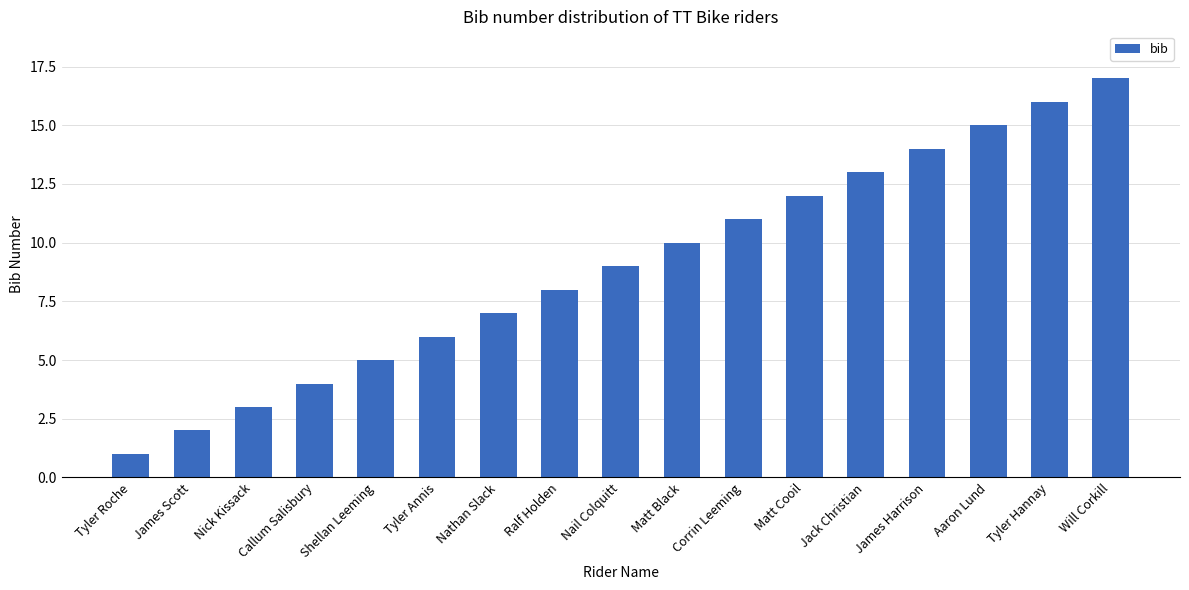

What is the maximum value shown in the chart?

17